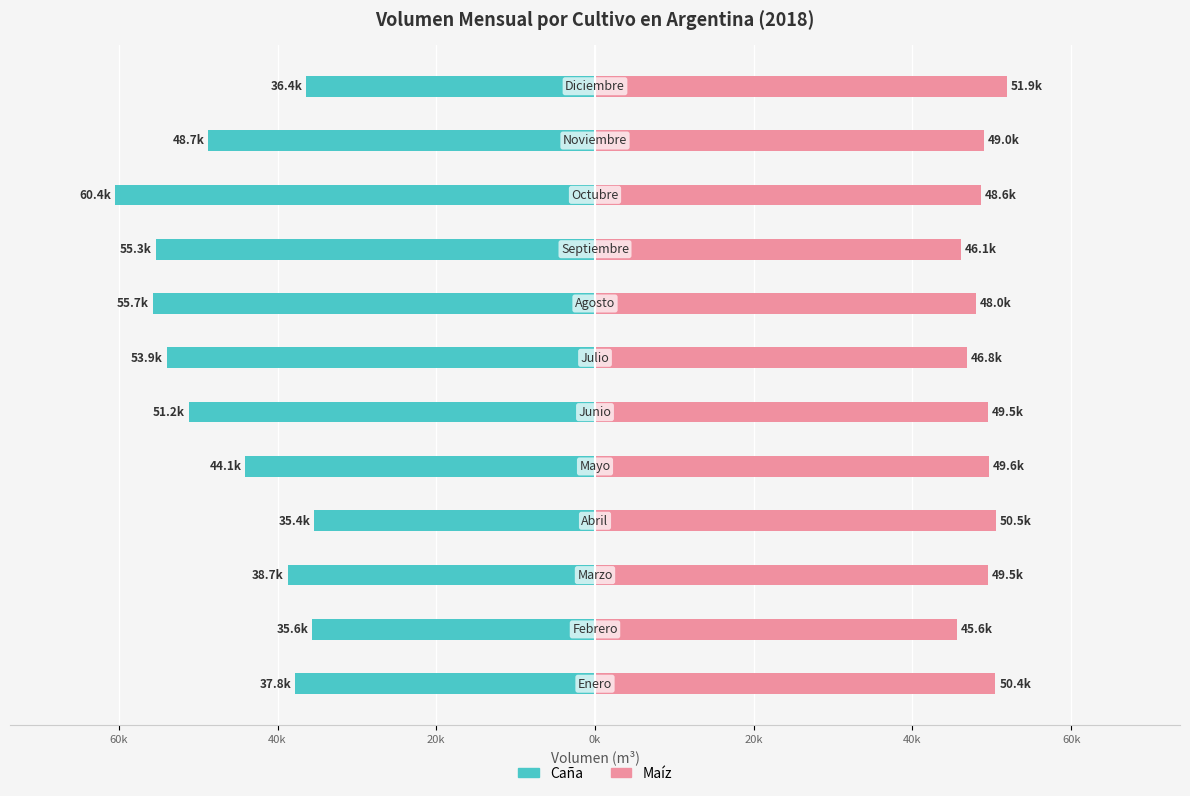

What are all the series names shown in the legend?

caña, maiz